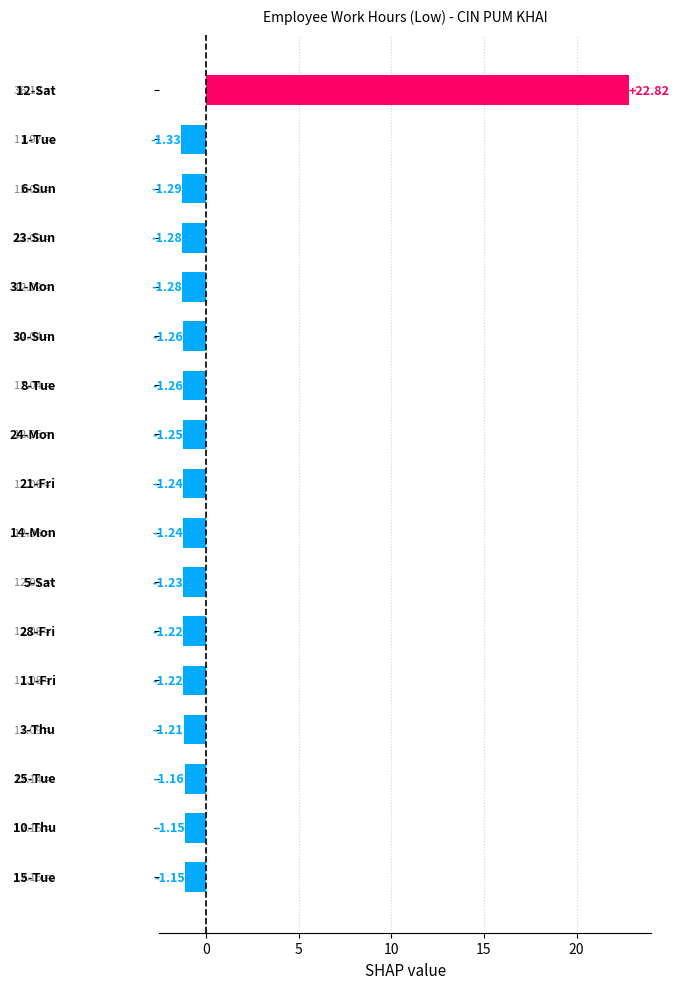

What is the difference between the maximum and second lowest values?

24.1